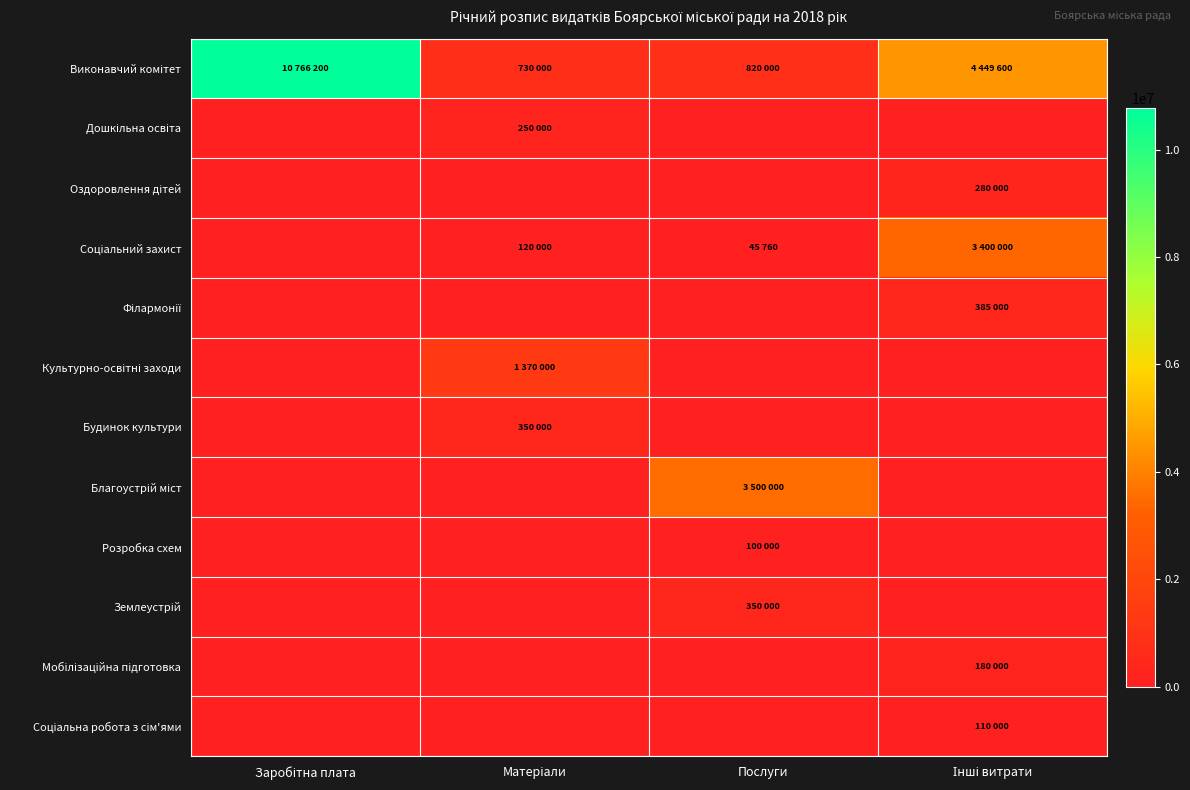

Which series changed the most between Послуги and Інші витрати?

Виконавчий комітет